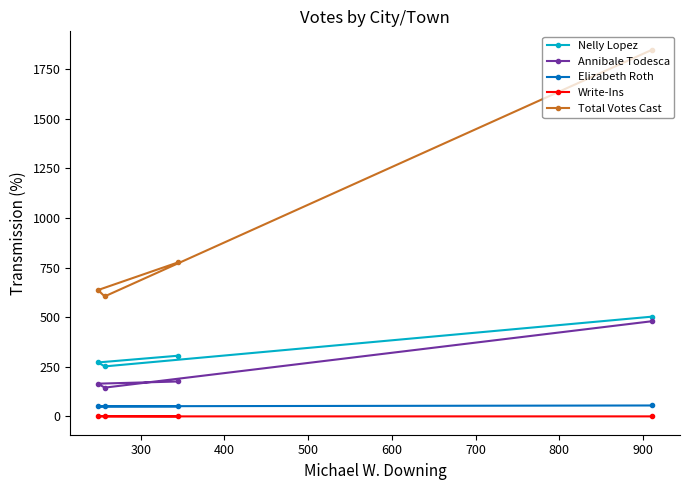

Which series has the largest total across all categories?

Total Votes Cast